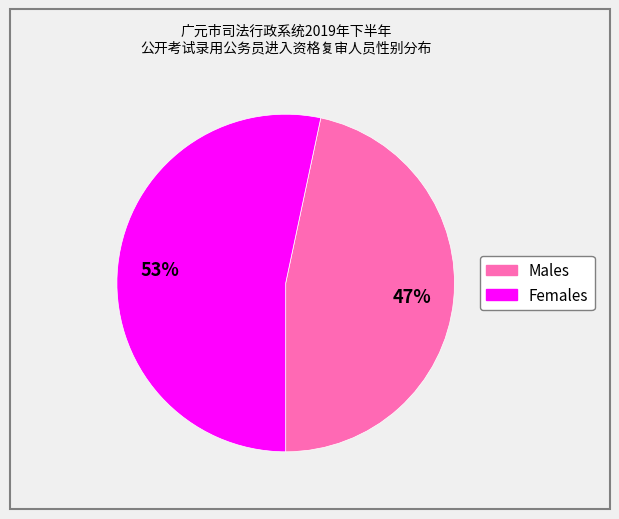

Does any single category account for the majority?

Yes